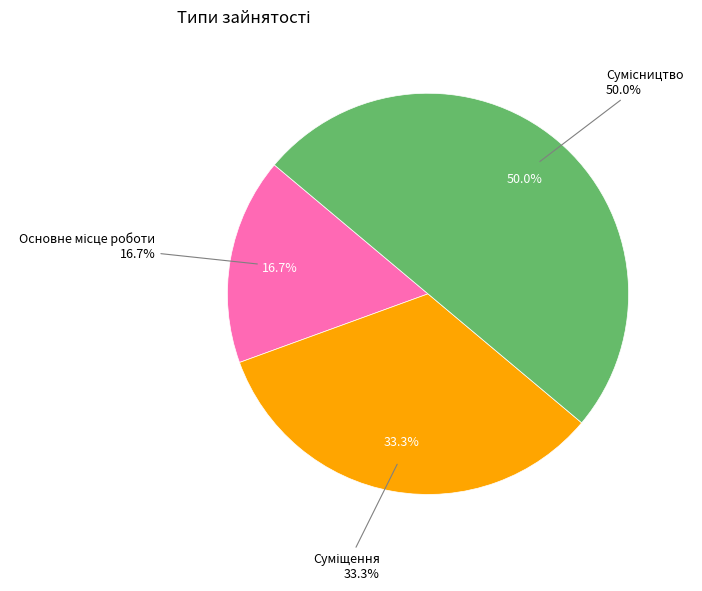

To the nearest percent, what is the combined percentage of Суміщення and Сумісництво?

83%